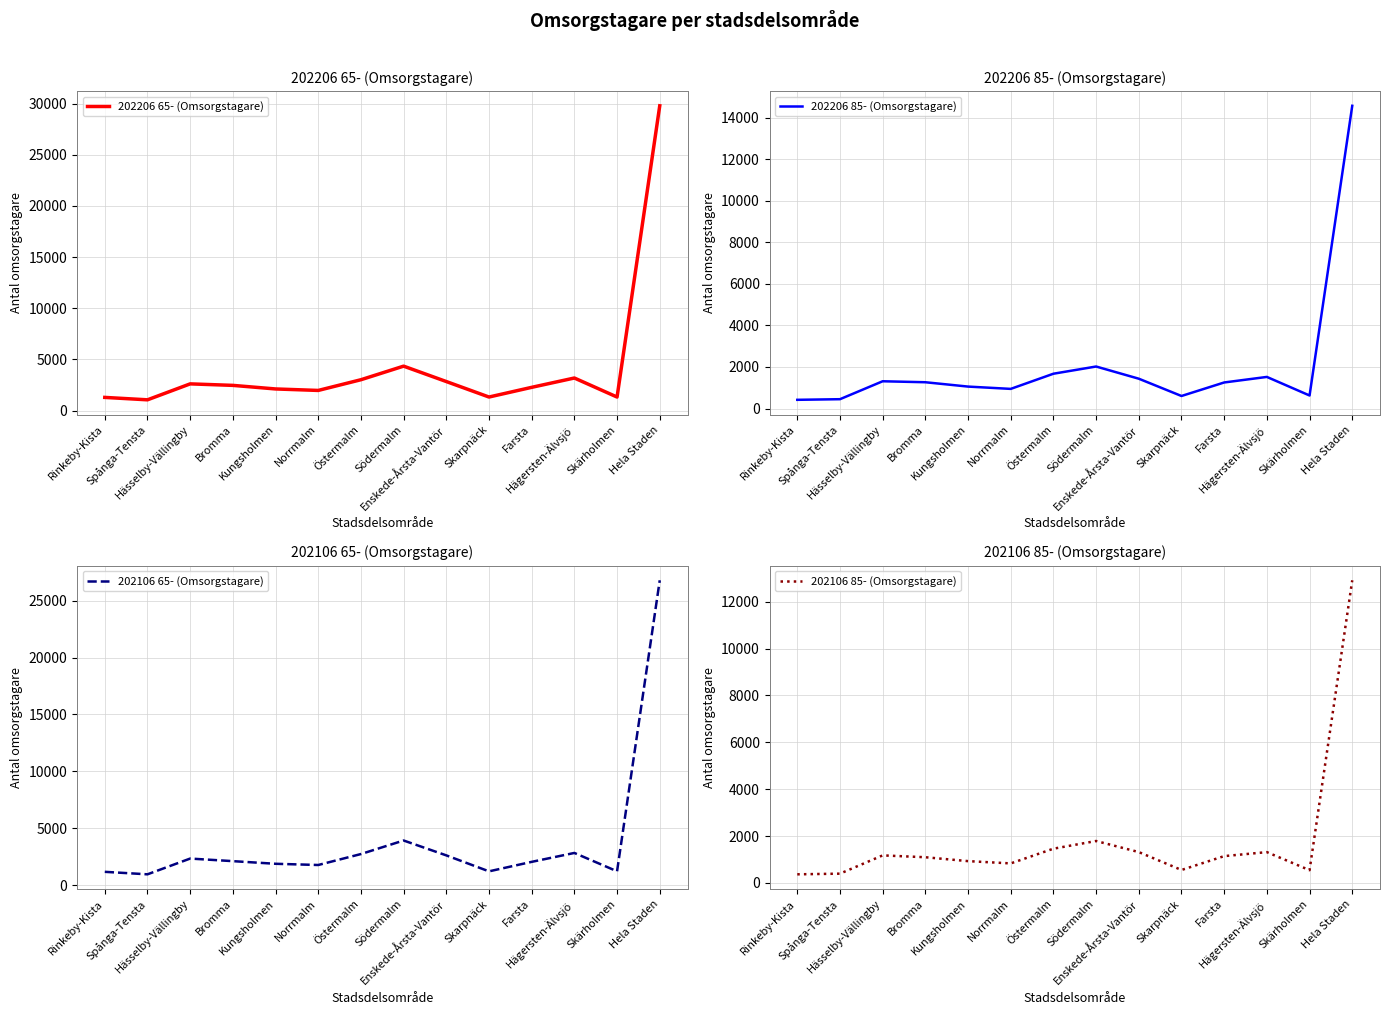

Is the value of 202206 85- (Omsorgstagare) at Hägersten-Älvsjö greater than the value of 202106 65- (Omsorgstagare) at Södermalm?

No